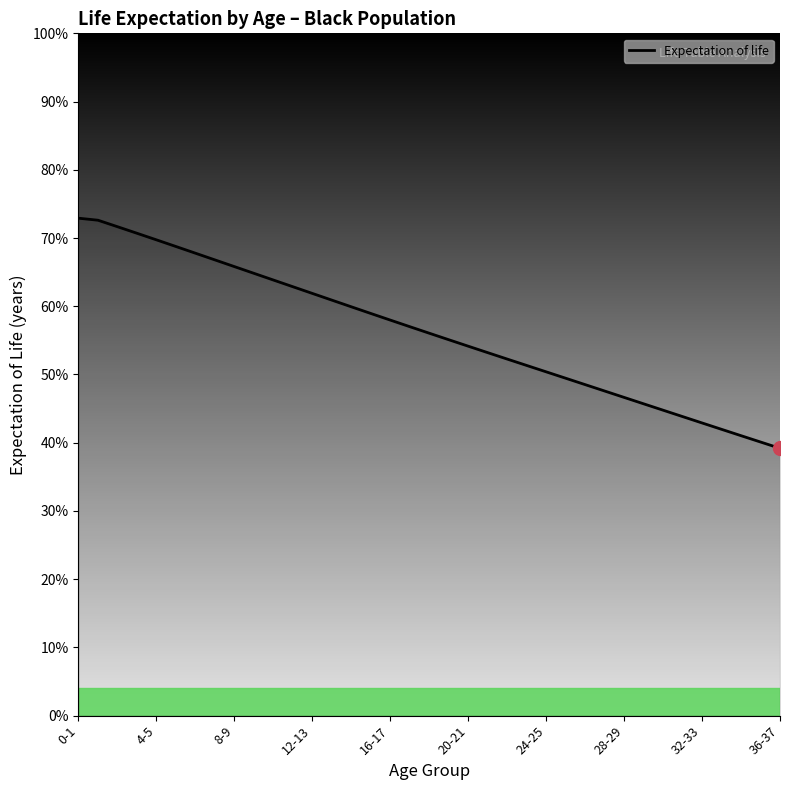

What is the difference between the maximum and minimum values?

33.7